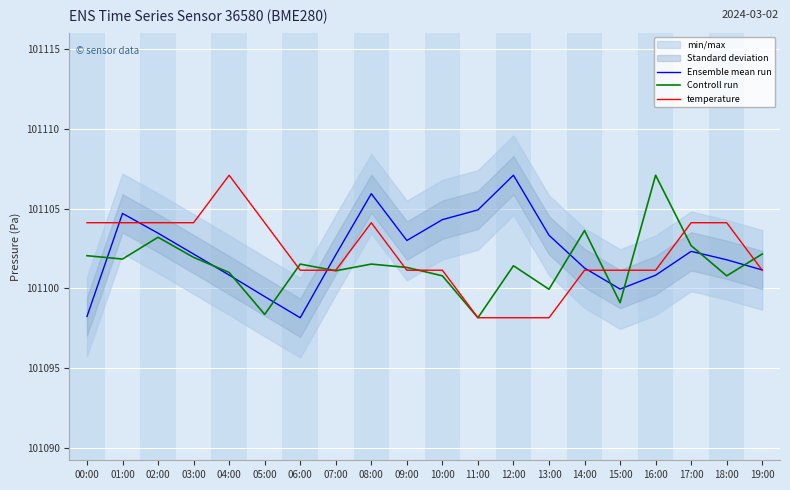

Which category has the lowest value in the Controll run series?

11:00